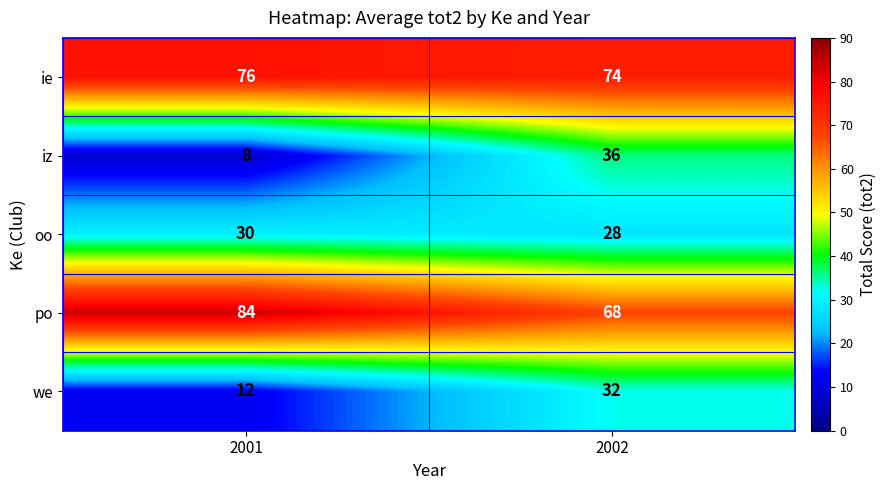

Read the po value at 2002, to the nearest 10.

70